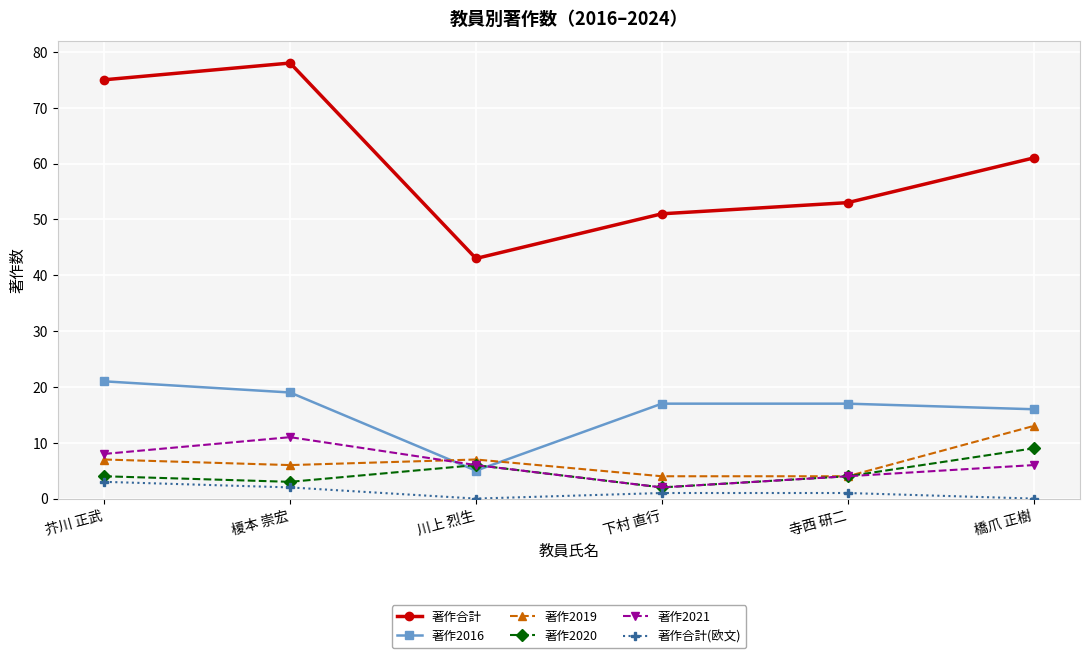

Is this an area chart (filled region under the line)?

No